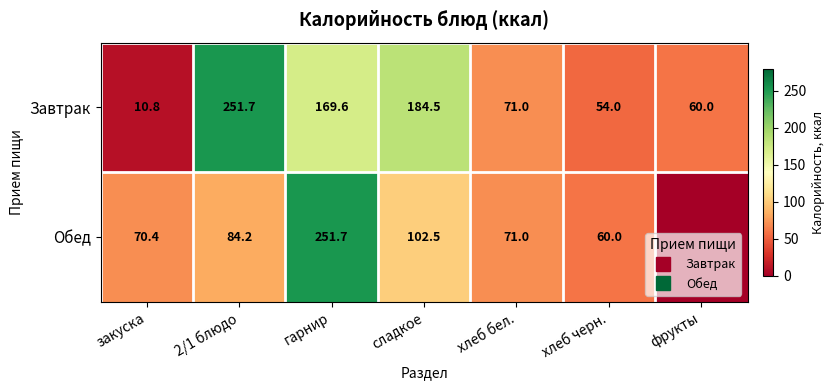

What is the average value of the Завтрак series?

114.5